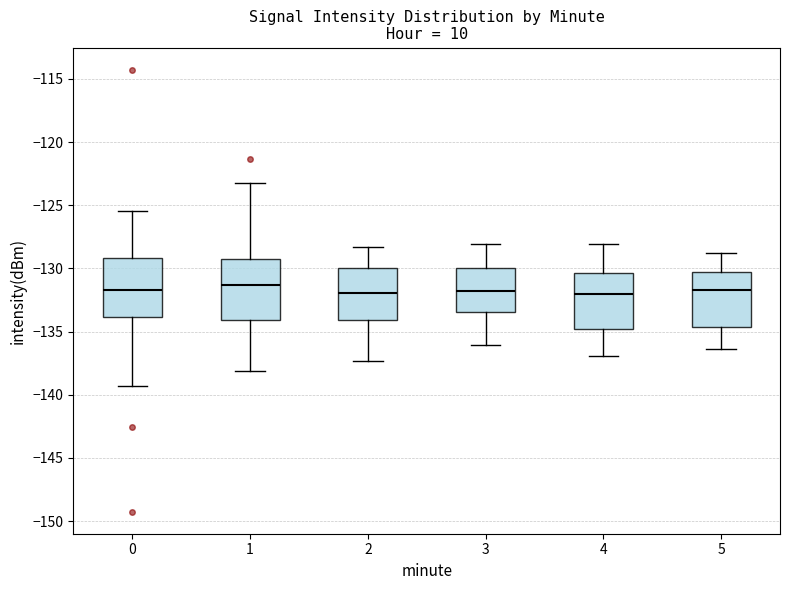

Where does the median line of the box at x = 3 sit on the y-axis? The values are not printed on the chart, so give them approximately, as read against the axis.

-132.0